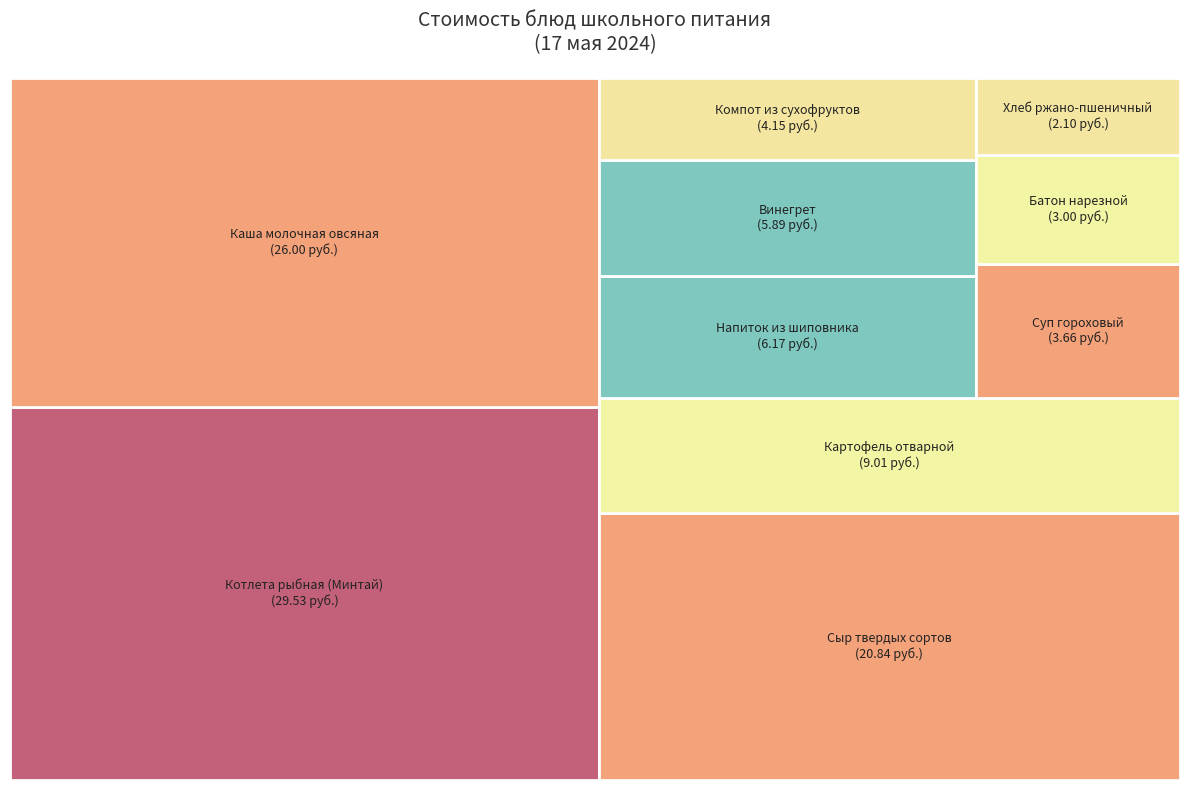

Is there a majority slice in this chart?

No